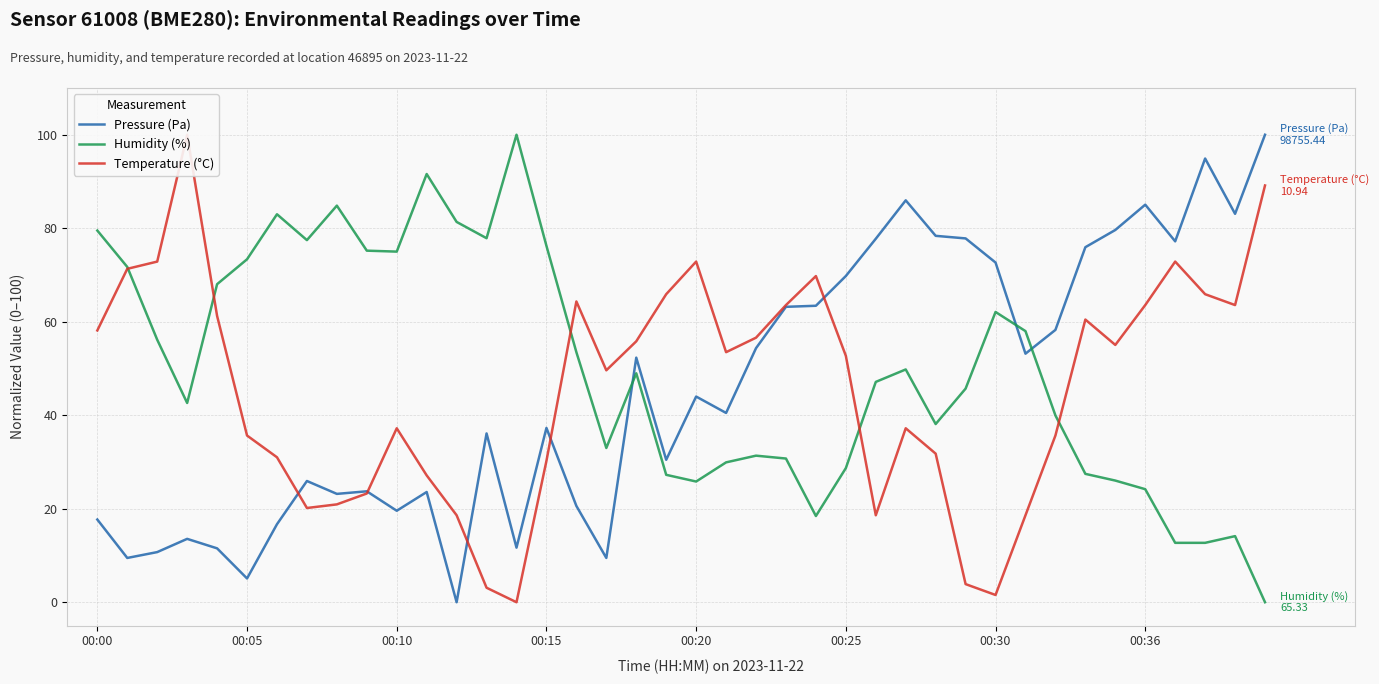

What is the label of the 18th point from the left?

17